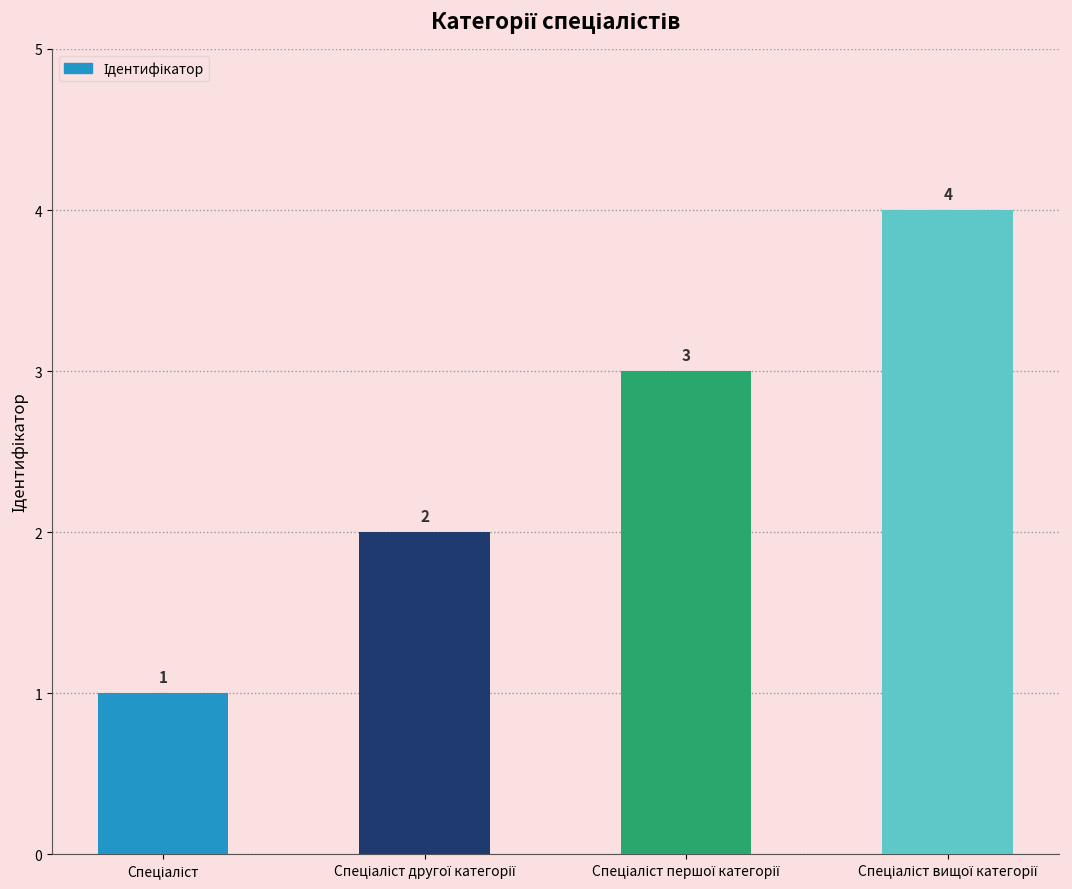

What is the value of the 1st bar from the left?

1